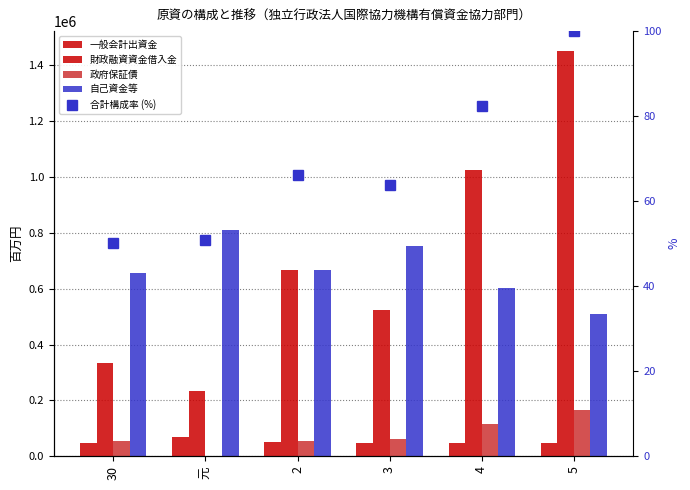

What is the total value across all series at 2?

1438818.2